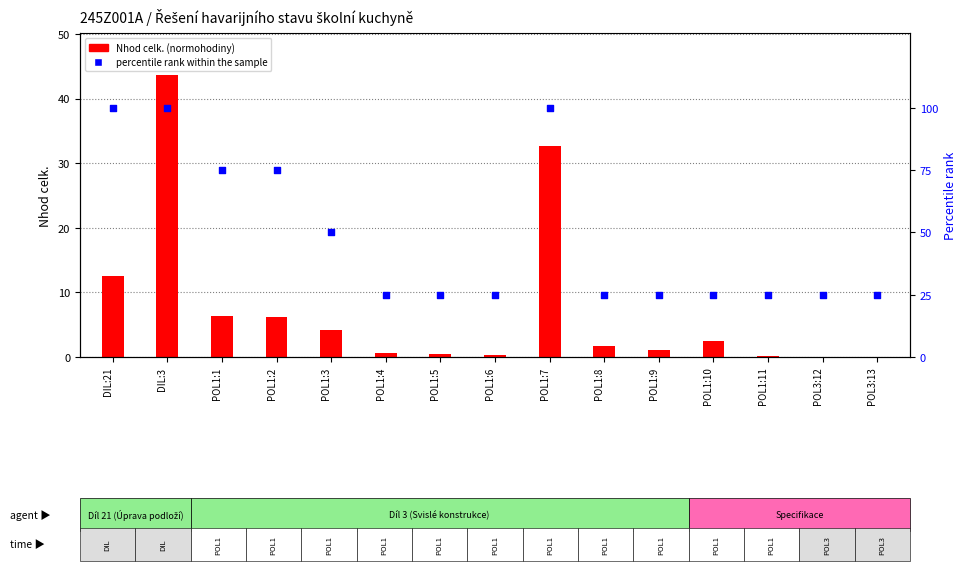

Which series has the widest spread of Y values?

percentile rank within the sample